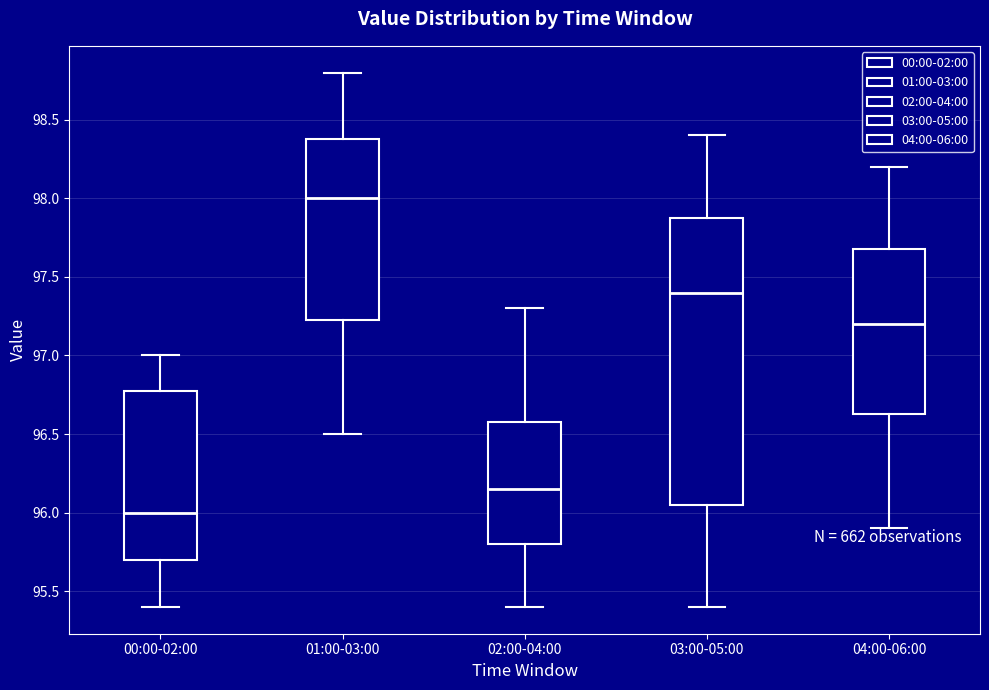

Comparing the boxes themselves (not the whiskers), which one is the tallest?

03:00-05:00